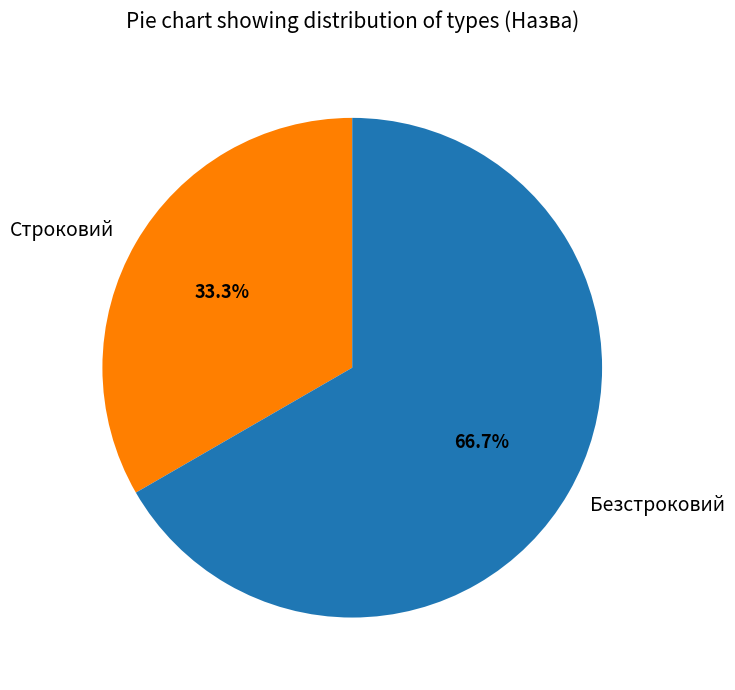

What percentage is the Строковий slice, to the nearest percent?

33%